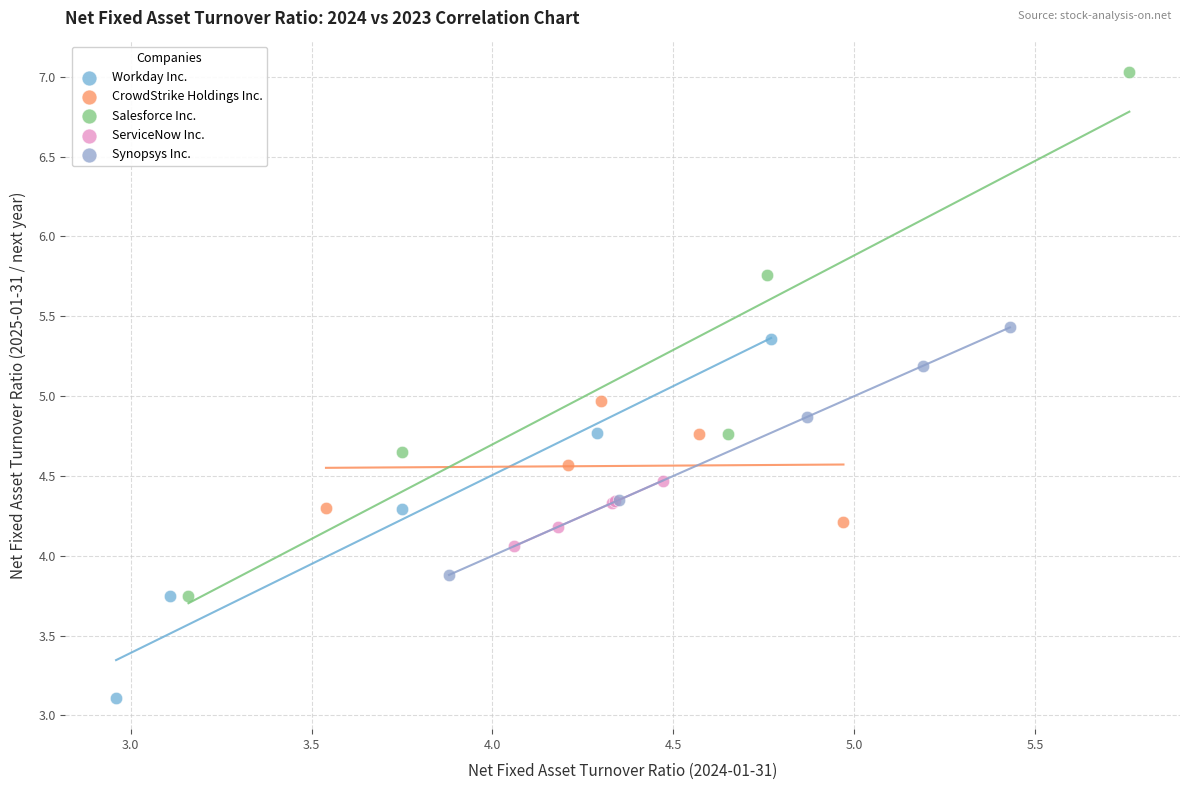

Which series contains the highest Y value?

Salesforce Inc.